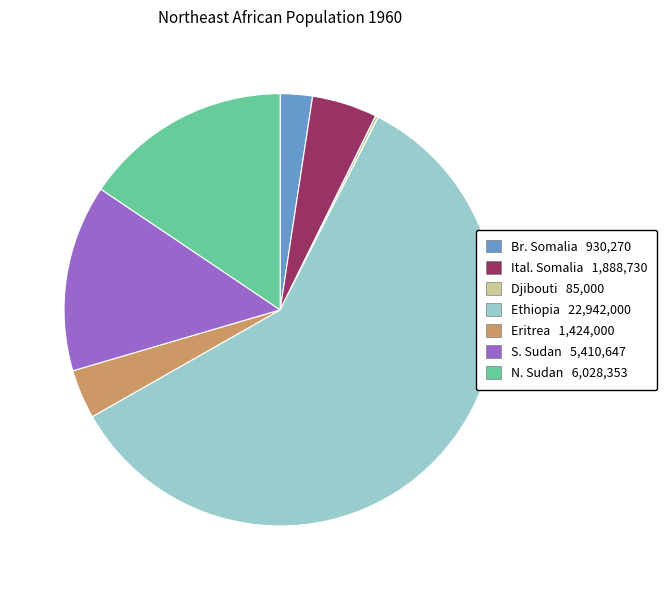

True or false: Ethiopia accounts for 59% of the total.

True